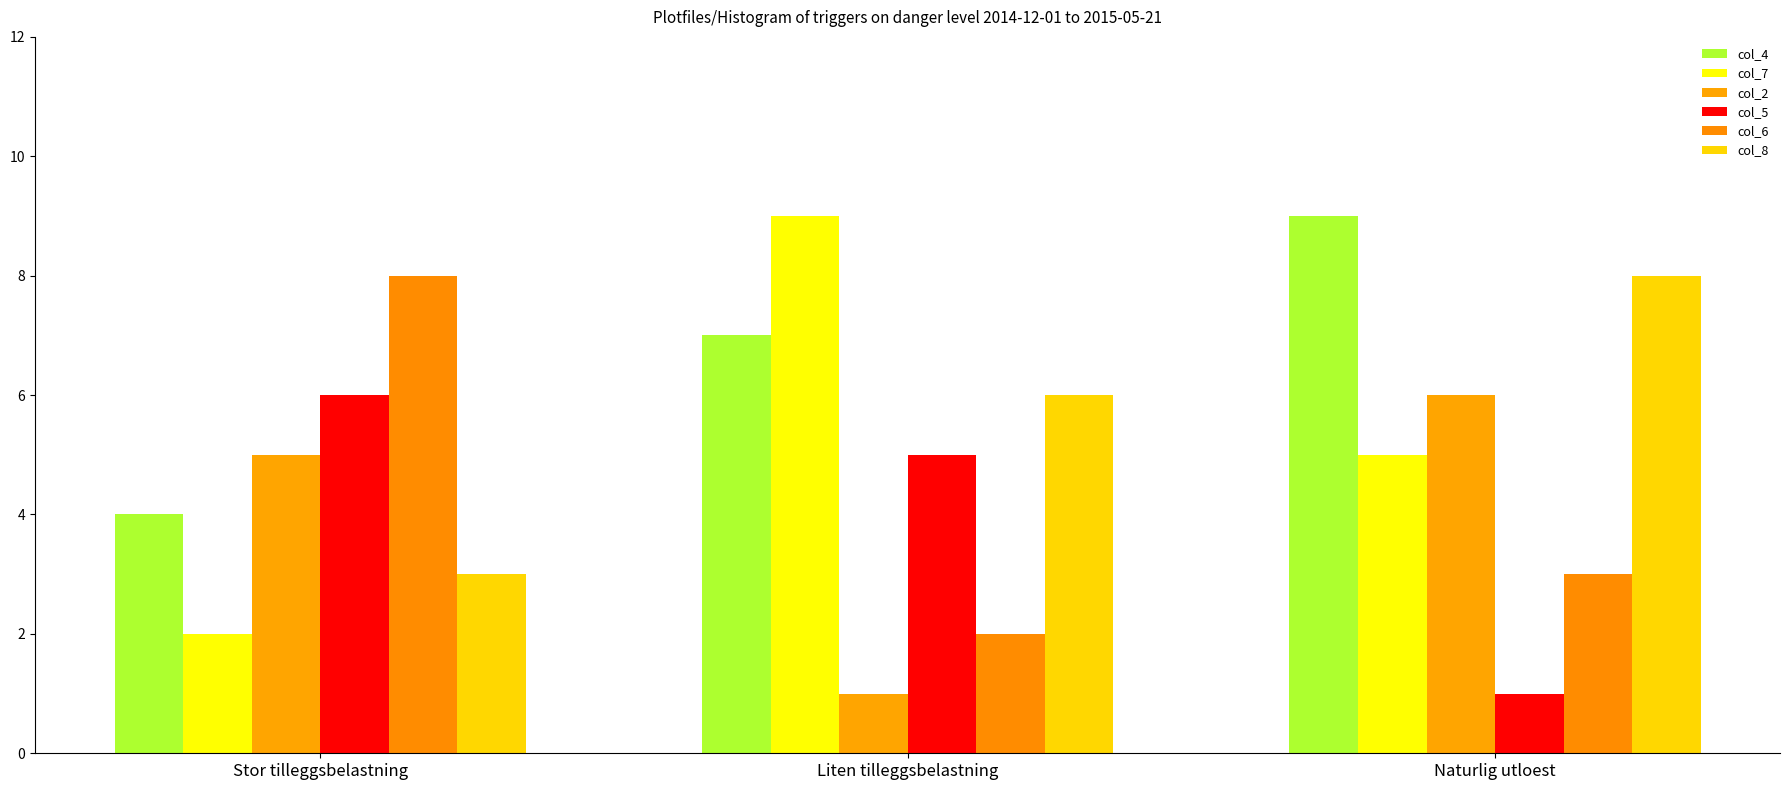

True or false: col_5 has a value of 5 at Liten tilleggsbelastning.

True